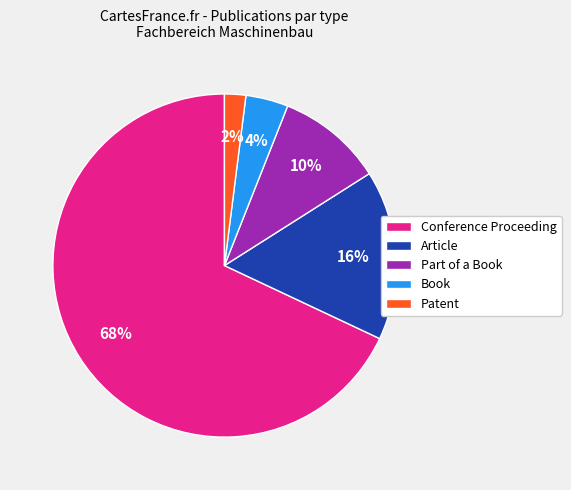

To the nearest percent, what portion does Article represent?

16%